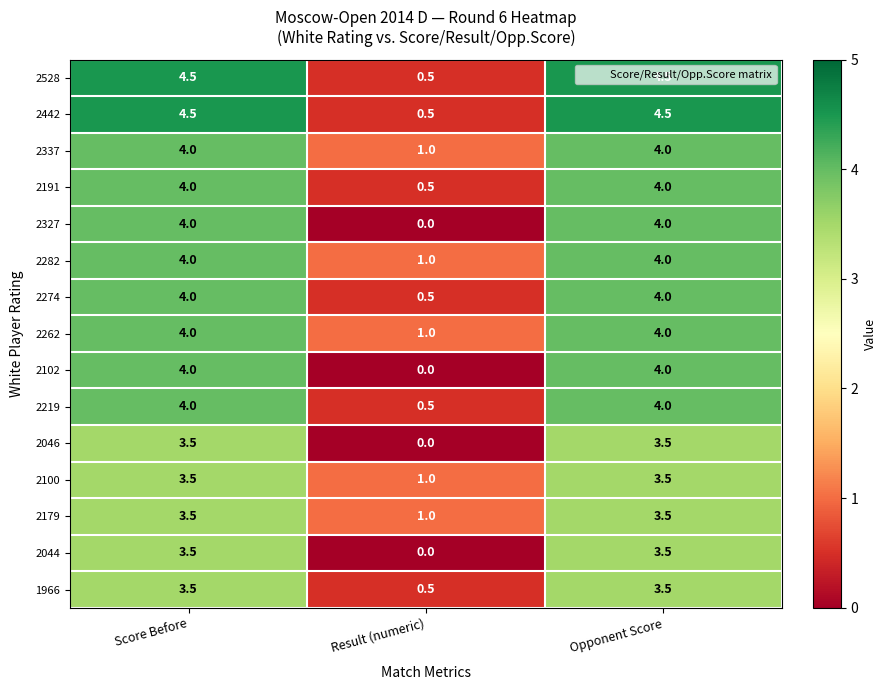

What is the difference between the second highest and minimum values in the 2102 series?

4.0